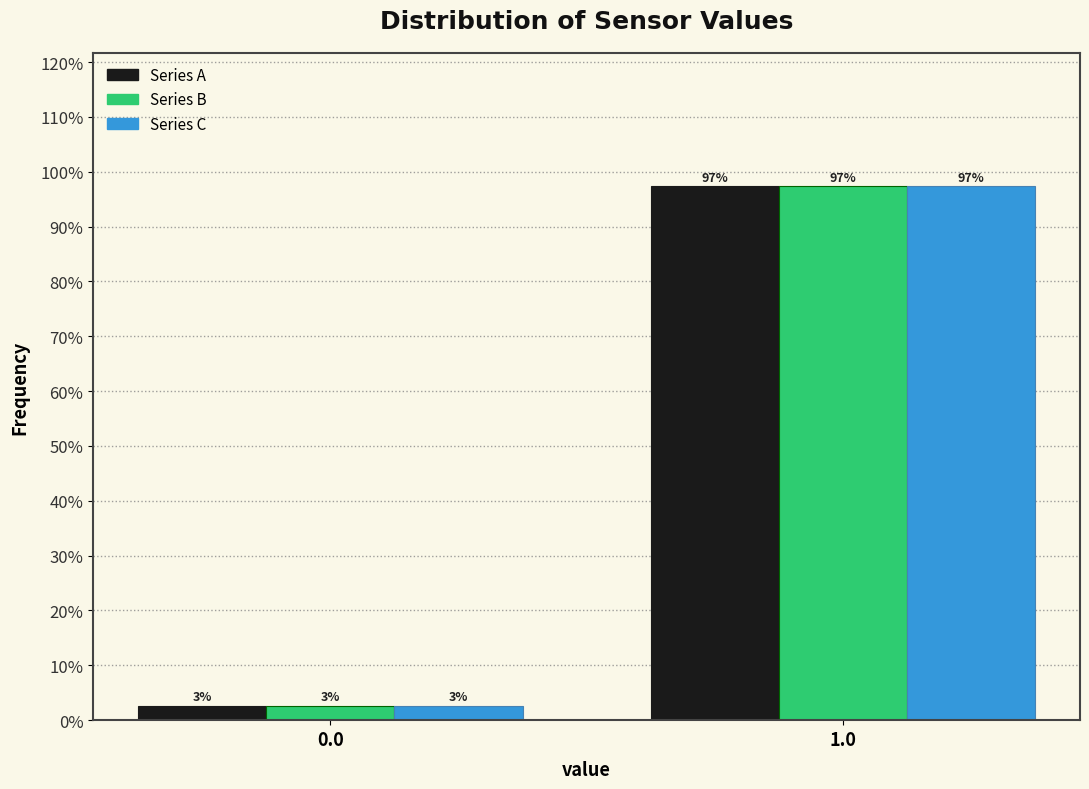

What are all the series names shown in the legend?

Series A, Series B, Series C